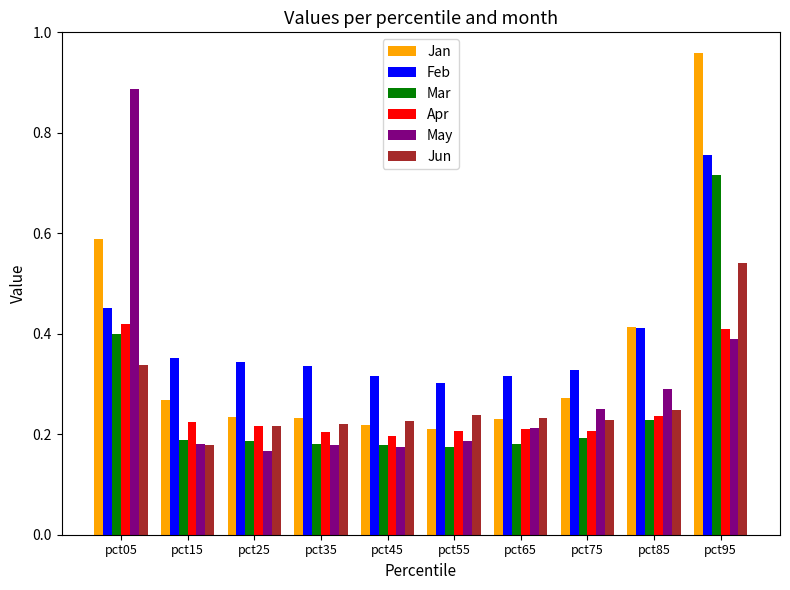

Does the chart contain any negative values?

No